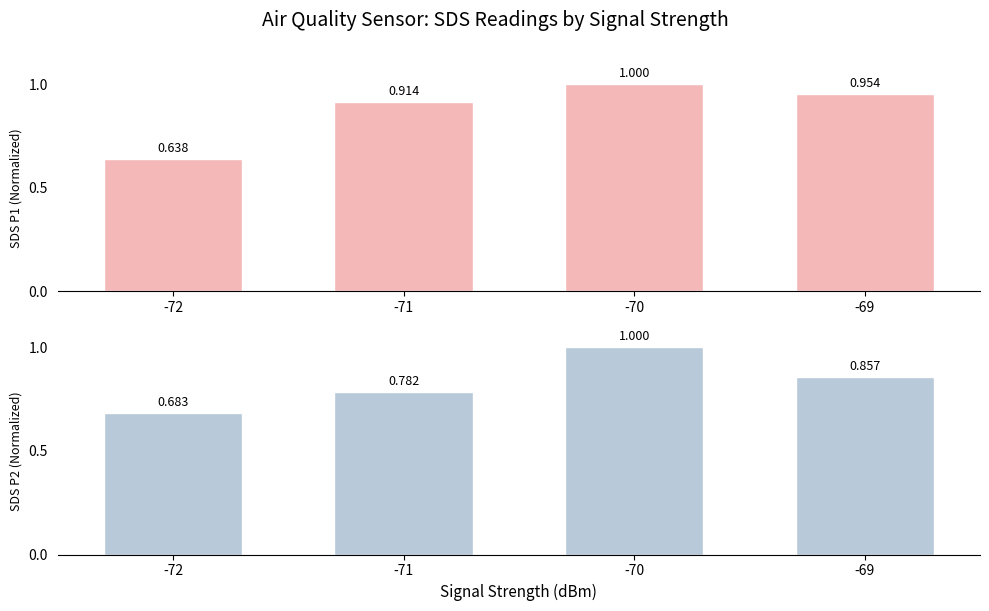

Rank the series at -70 from highest to lowest value.

SDS_P1, SDS_P2